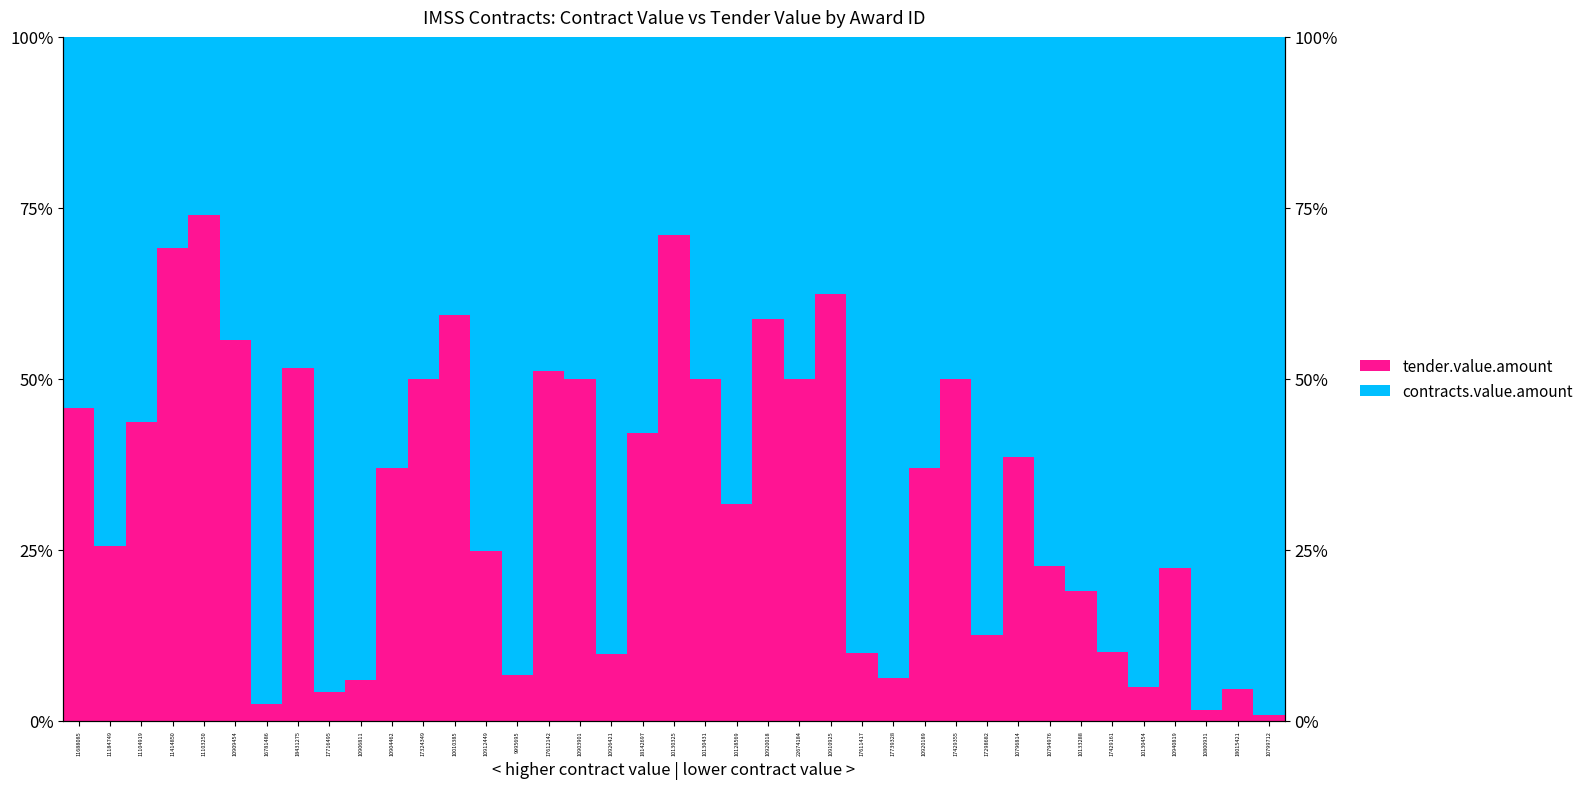

What is the difference between the highest and lowest values at 10133288?

61.9